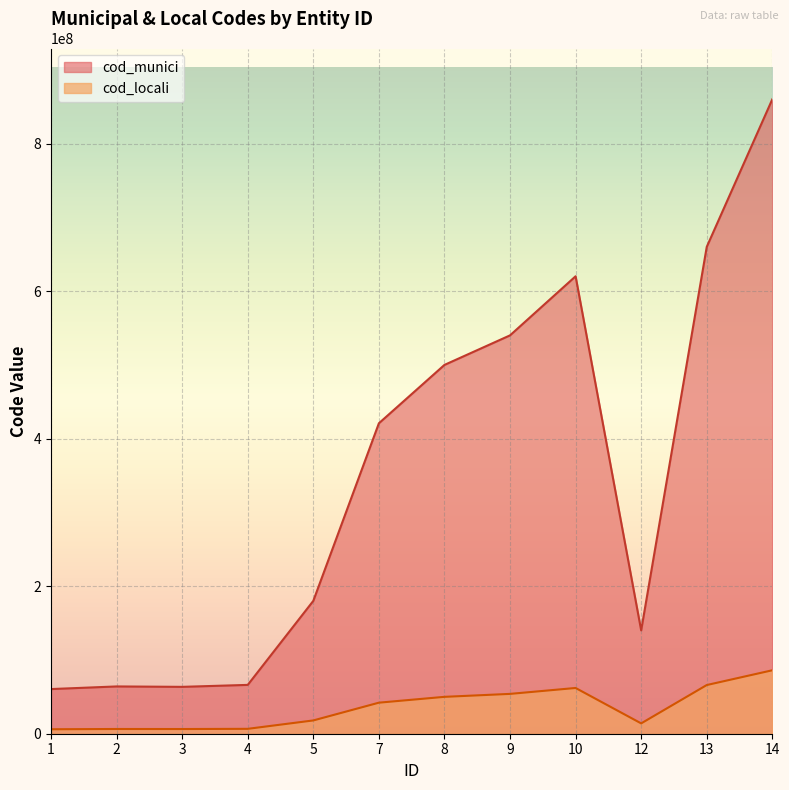

Which label corresponds to the largest value in the chart?

14